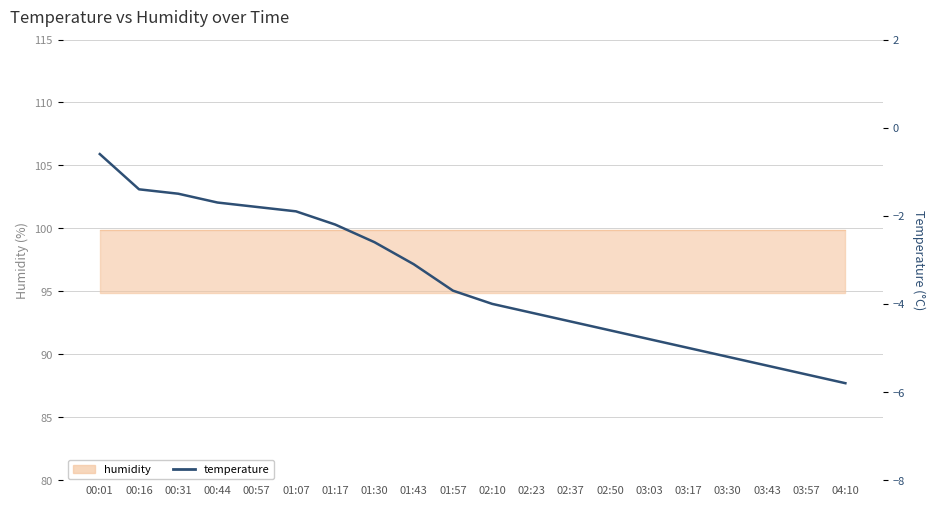

What is the minimum value shown in the chart?

-5.8